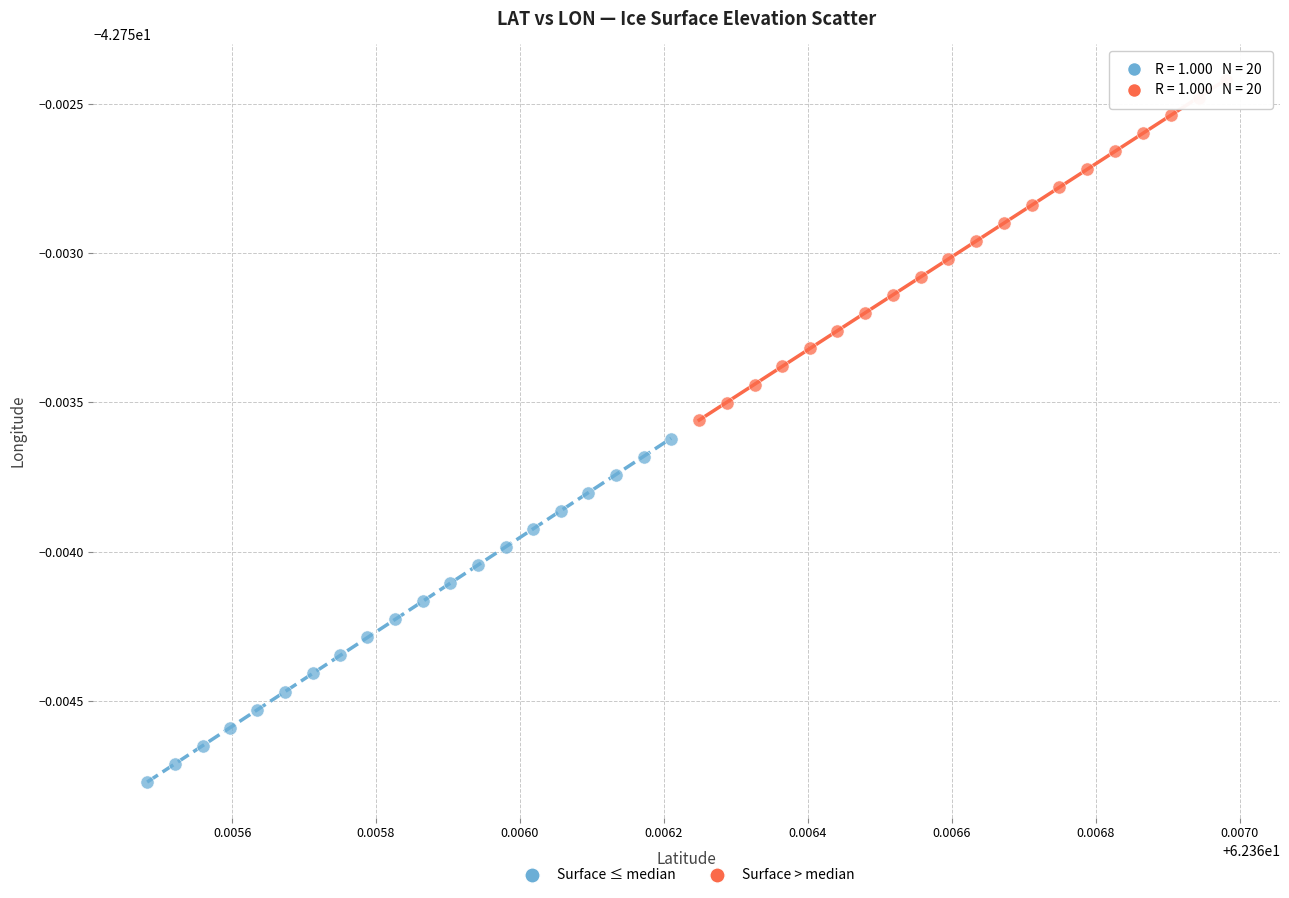

What are all the series names shown in the legend?

Surface ≤ median, Surface > median